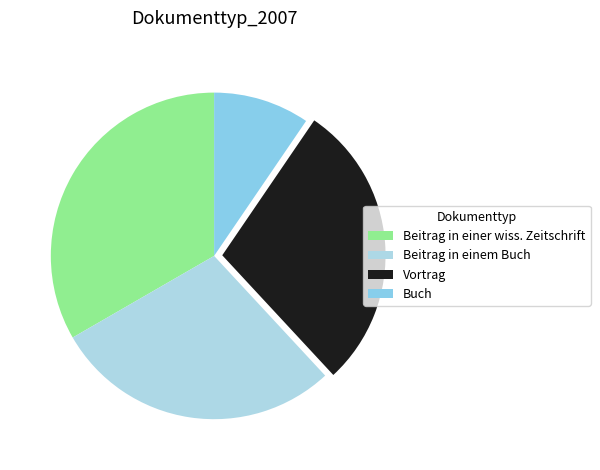

How many segments does this pie chart have?

4